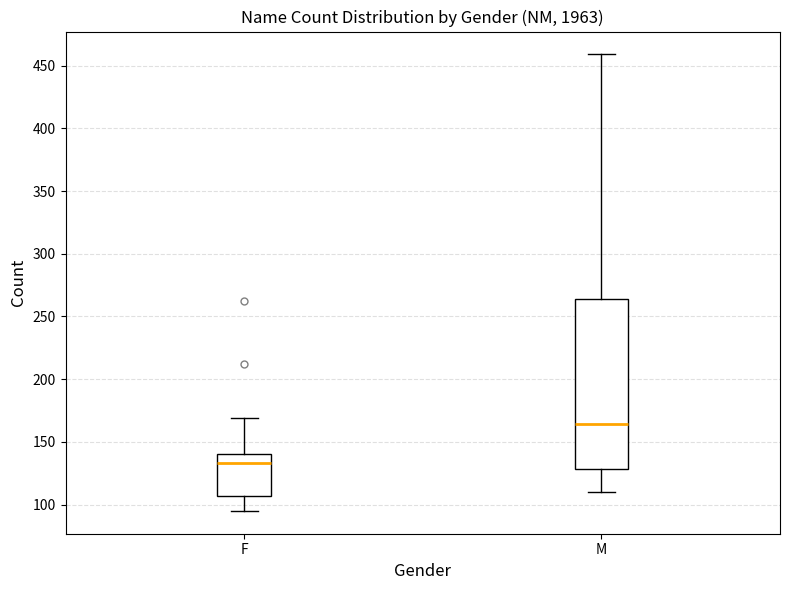

Which box's median line is the highest?

M